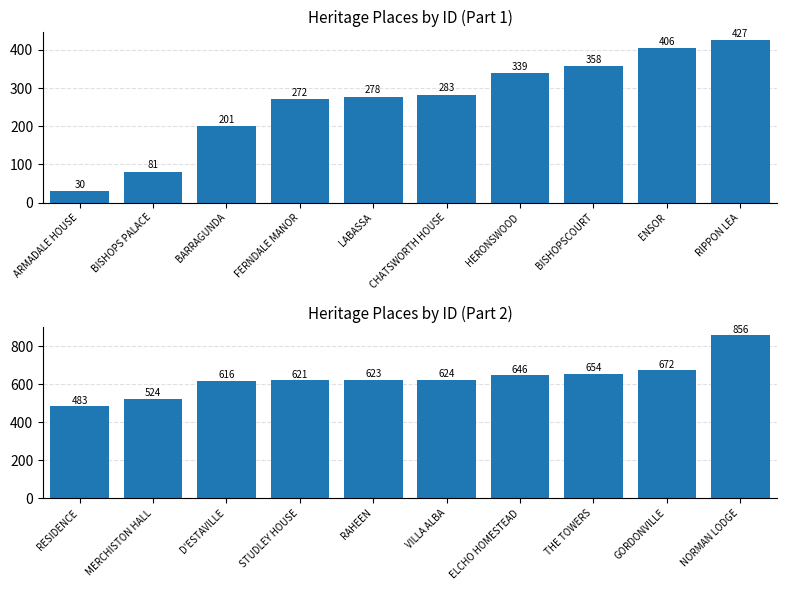

Does the chart contain stacked bars?

No